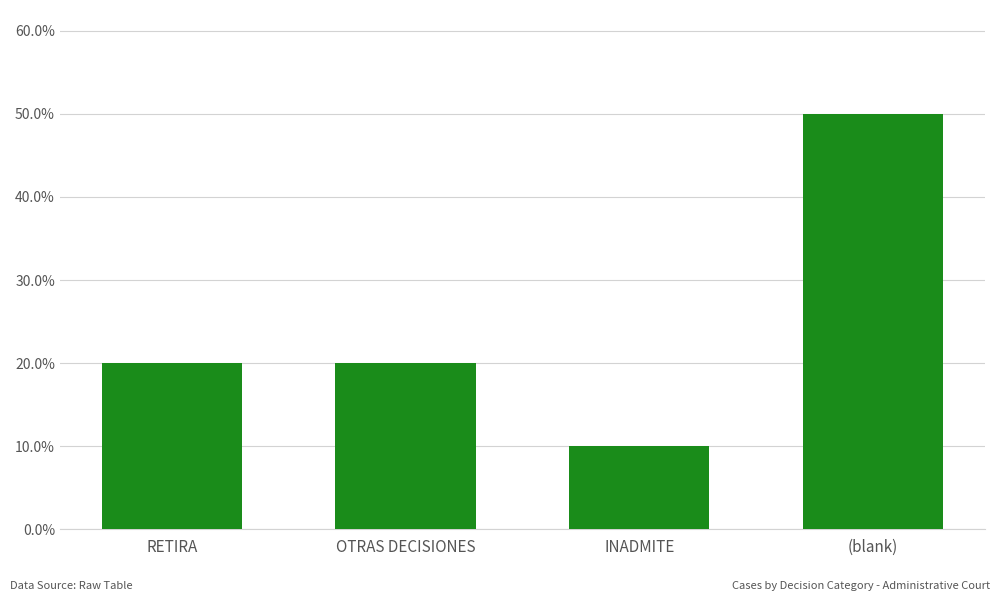

Rank the categories by value from highest to lowest.

(blank), RETIRA, OTRAS DECISIONES, INADMITE